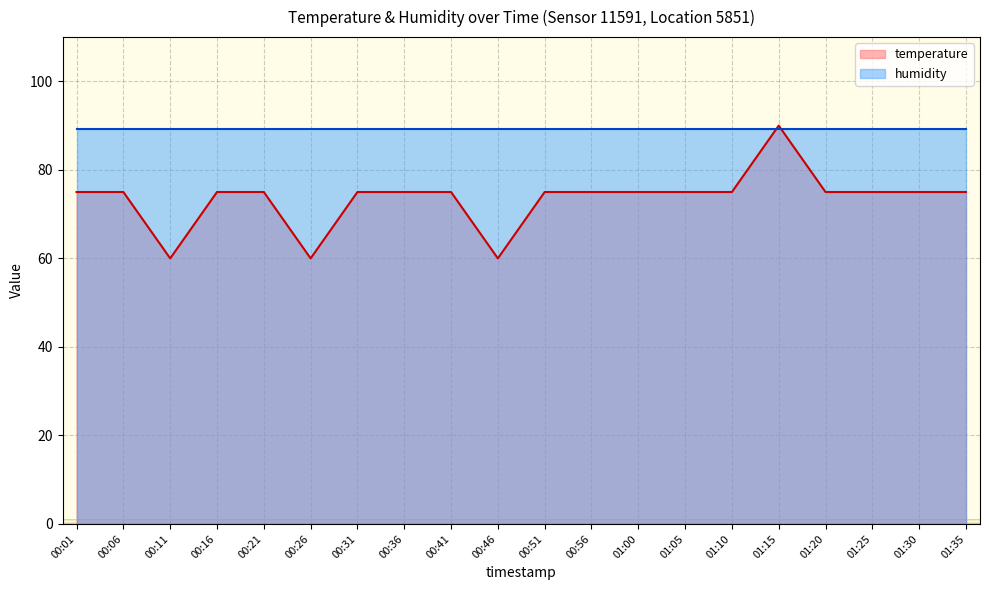

How many lines are shown in the chart?

2